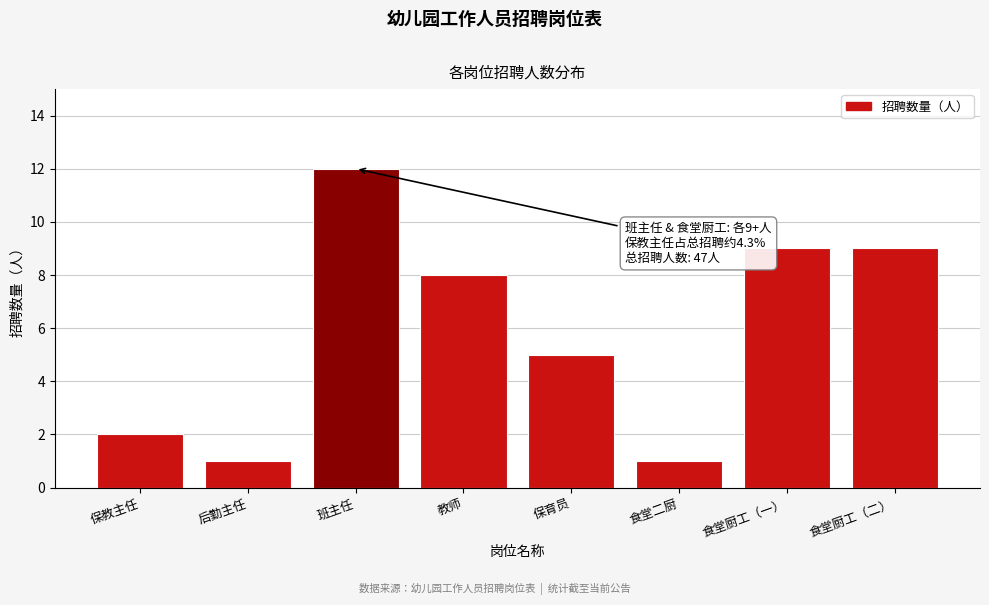

Reading right to left, extract all data points from this chart.

9	9	1	5	8	12	1	2